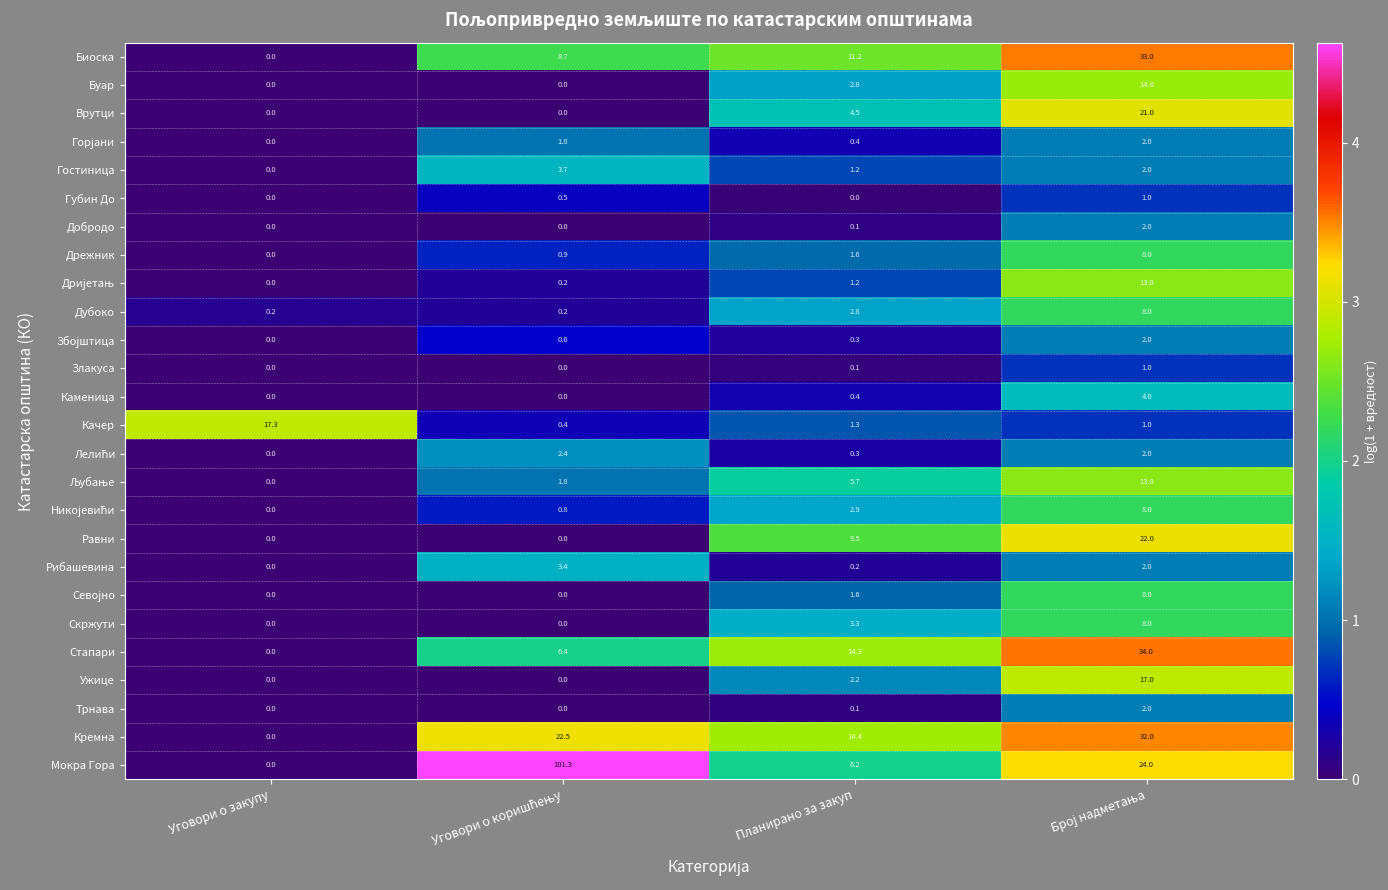

What is the difference between the second highest and minimum values in the Биоска series?

11.2